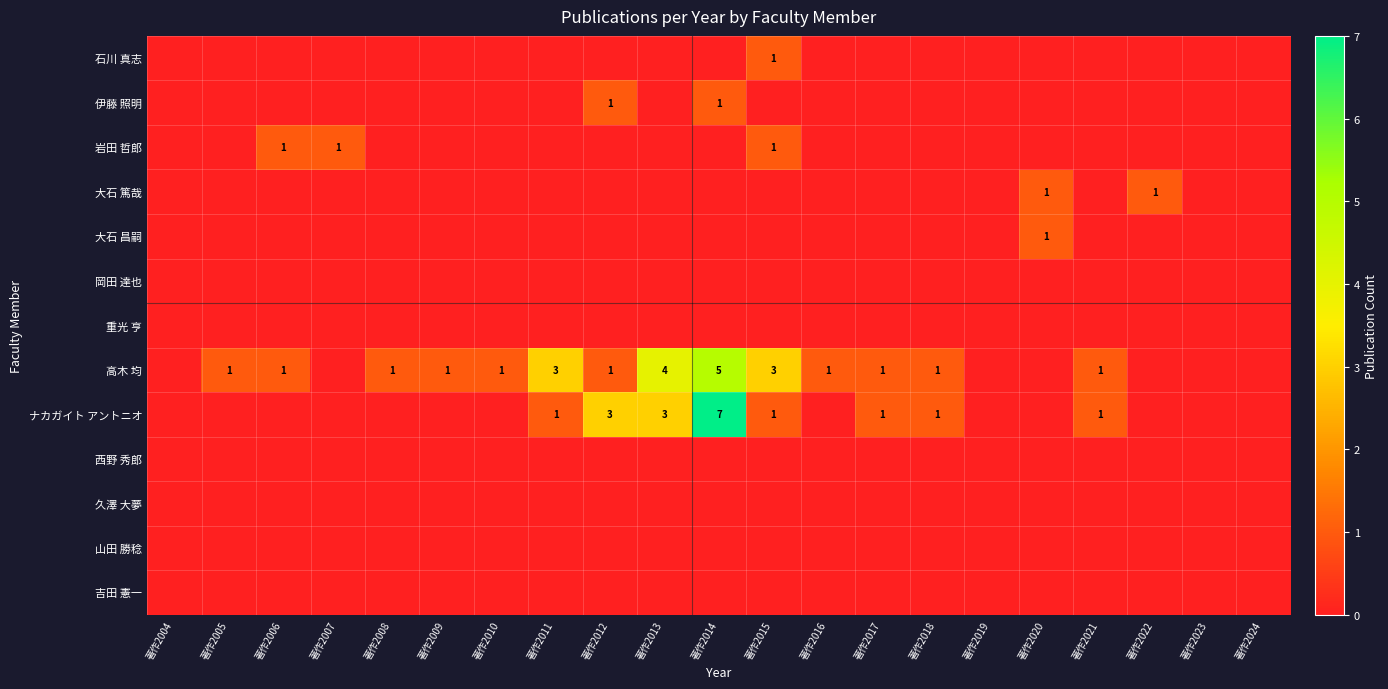

The value of ナカガイト アントニオ at 著作2017 is 1. True or false?

True